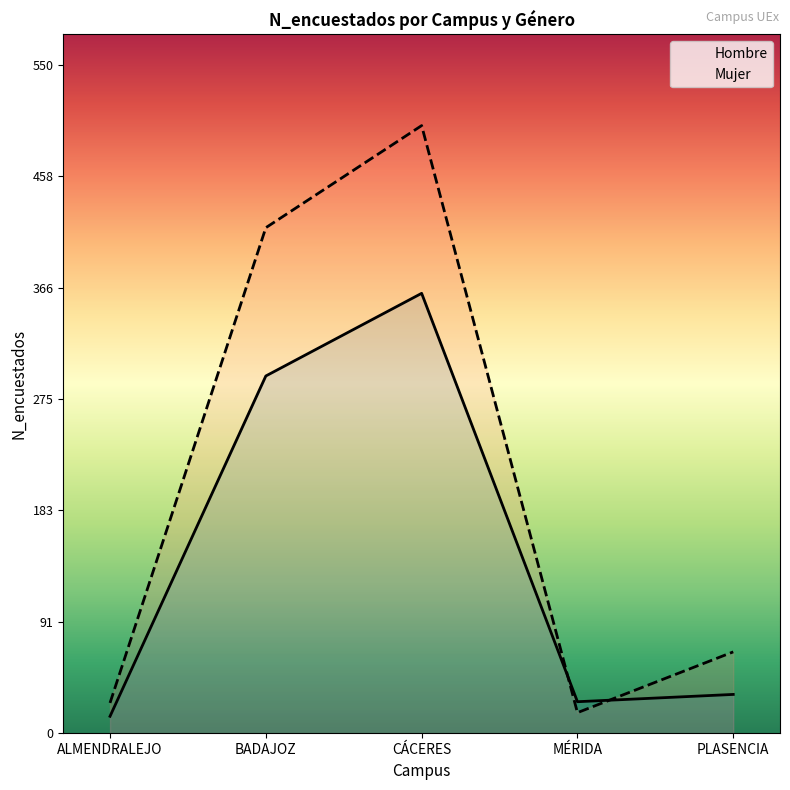

Rank the series by their maximum value, from highest to lowest.

Mujer, Hombre